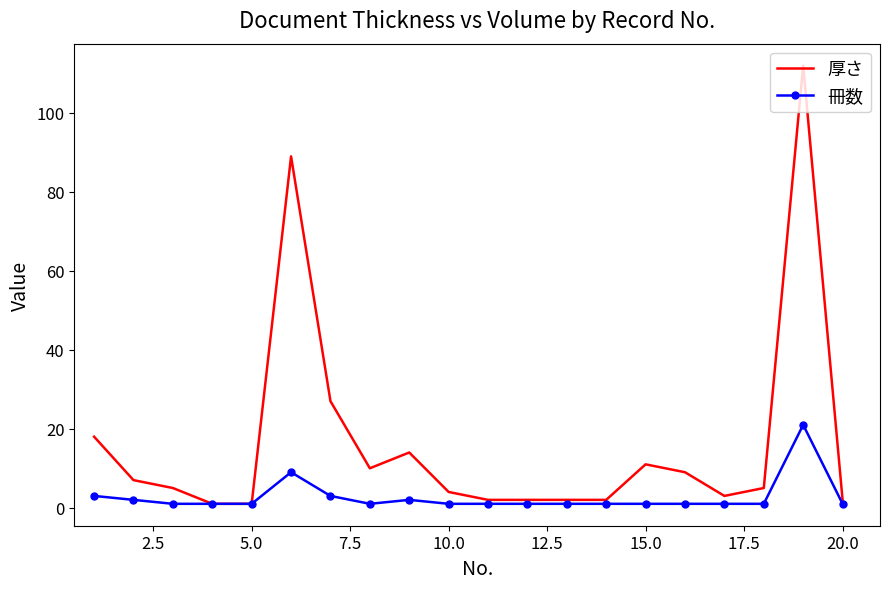

Which series has the largest range (max minus min)?

厚さ